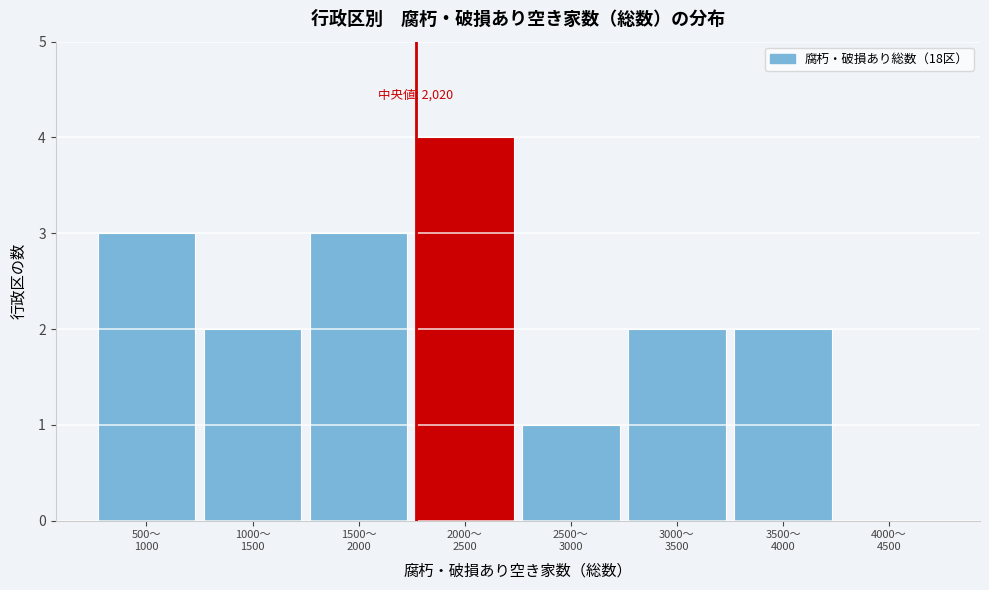

What is the sum of all values?

17